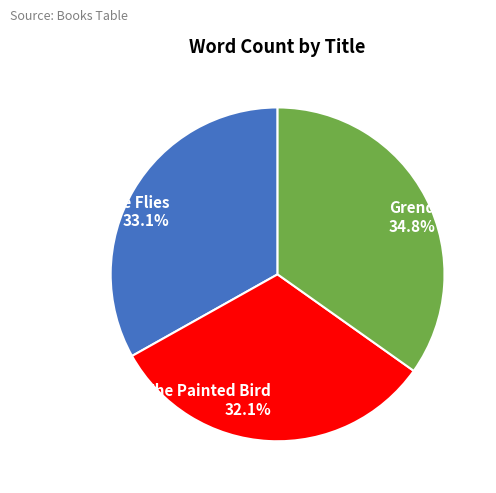

Combined, what portion of the pie is The Painted Bird and Lord of the Flies?

65.2%